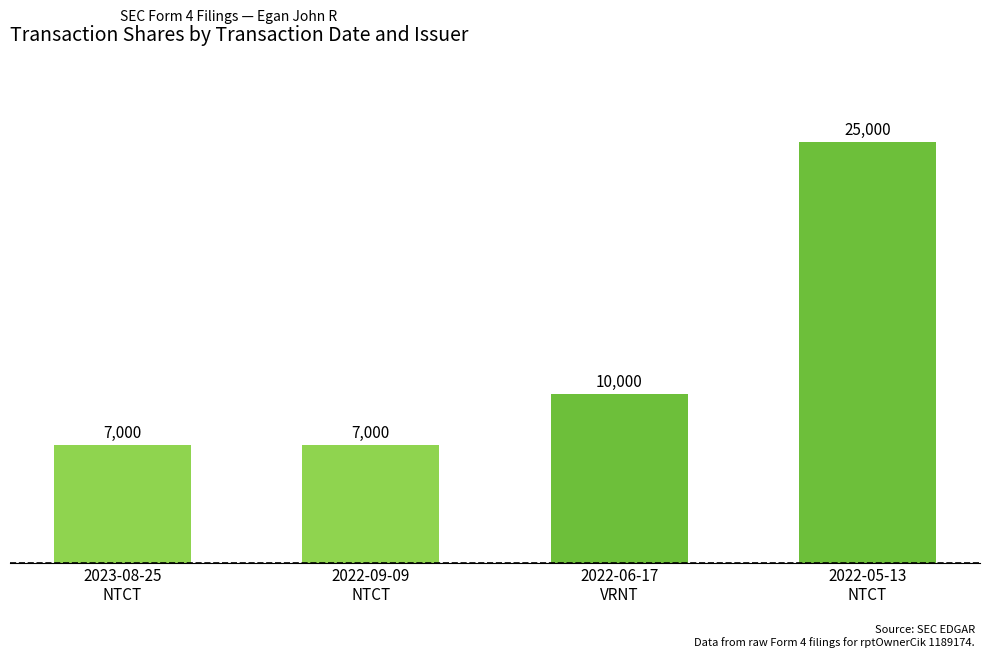

Reading left to right, extract all data points from this chart.

7000	7000	10000	25000